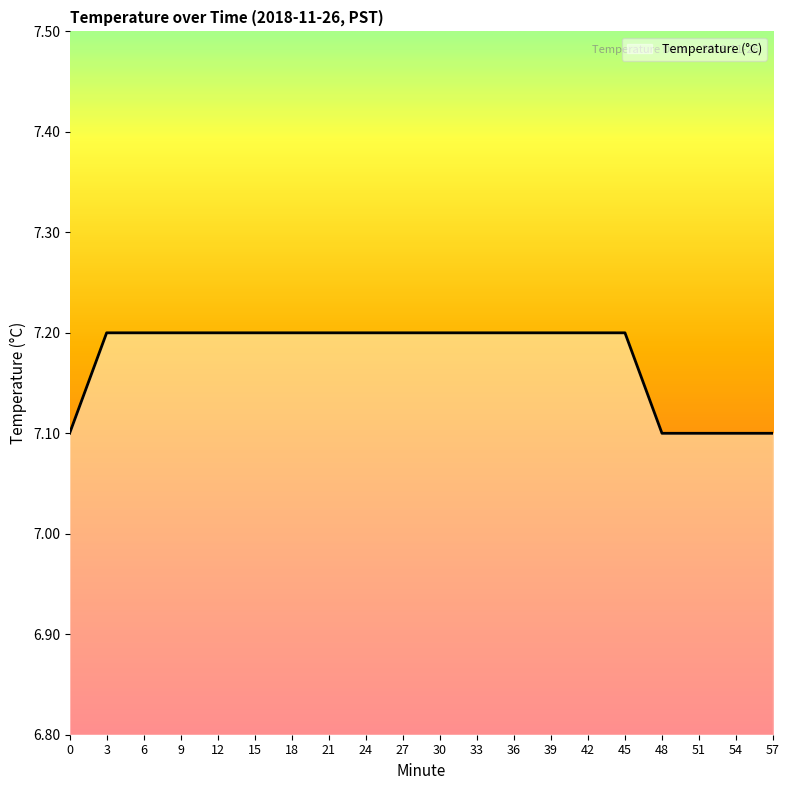

What is the difference between the maximum and minimum values?

0.1